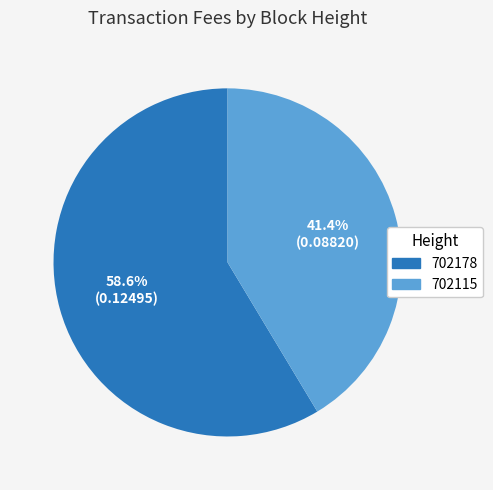

The 702115 slice represents 41% of the pie. True or false?

True